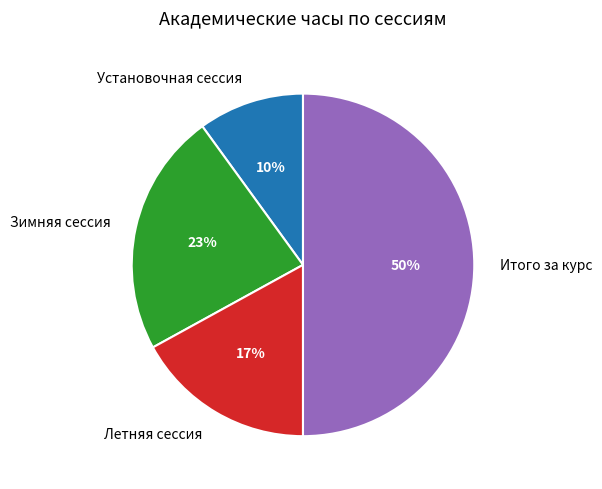

To the nearest percent, what is the combined percentage of Установочная сессия and Итого за курс?

60%